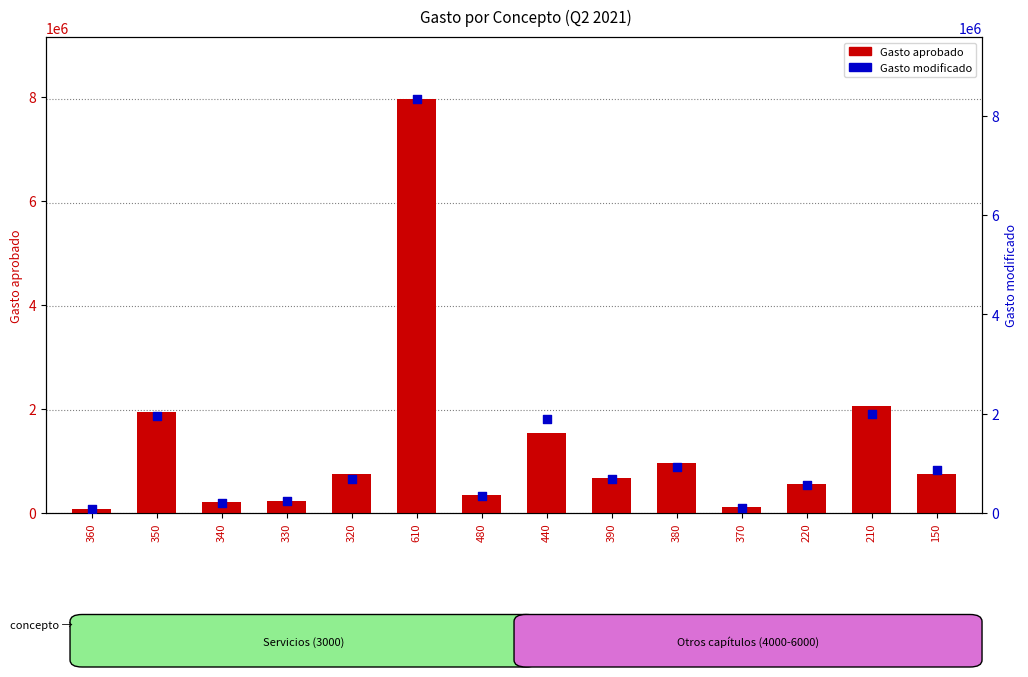

At how many categories does at least one series exceed 6307571?

1